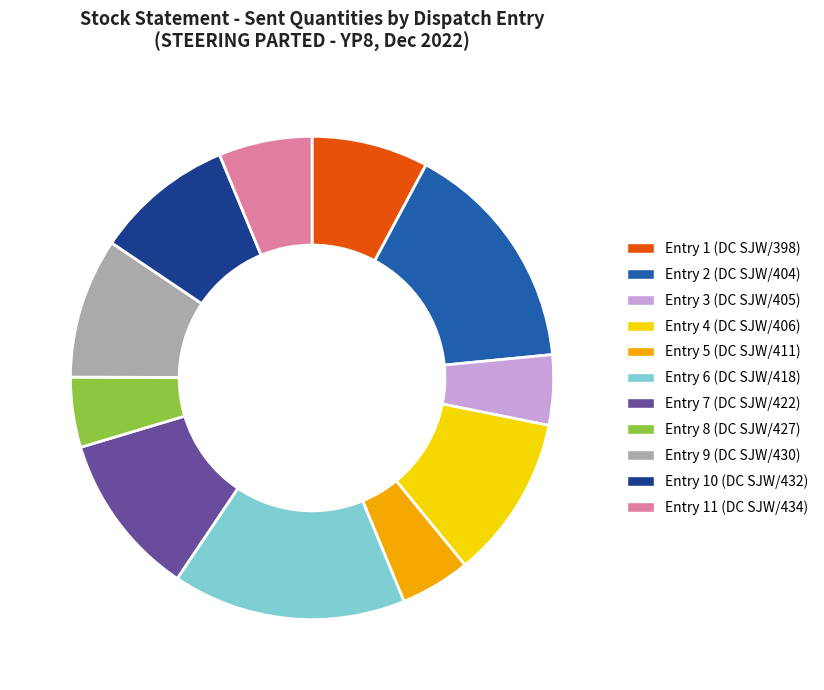

Is there a majority slice in this chart?

No